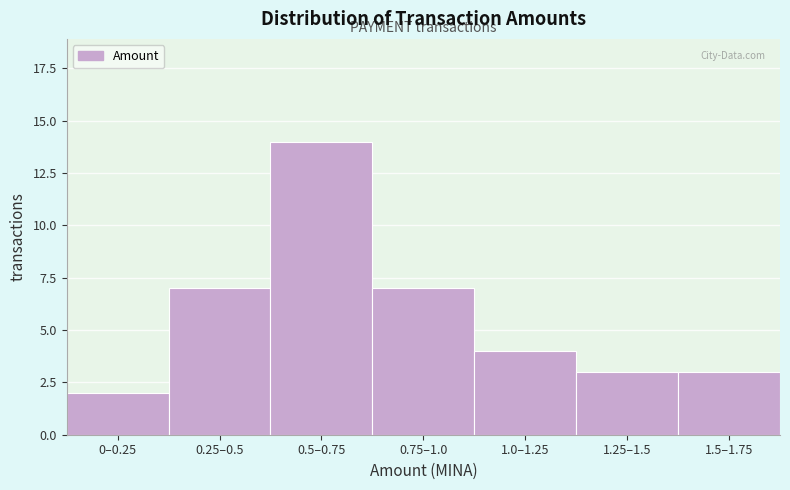

Reading right to left, list all the values displayed in this chart.

1.5–1.75=3	1.25–1.5=3	1.0–1.25=4	0.75–1.0=7	0.5–0.75=14	0.25–0.5=7	0–0.25=2